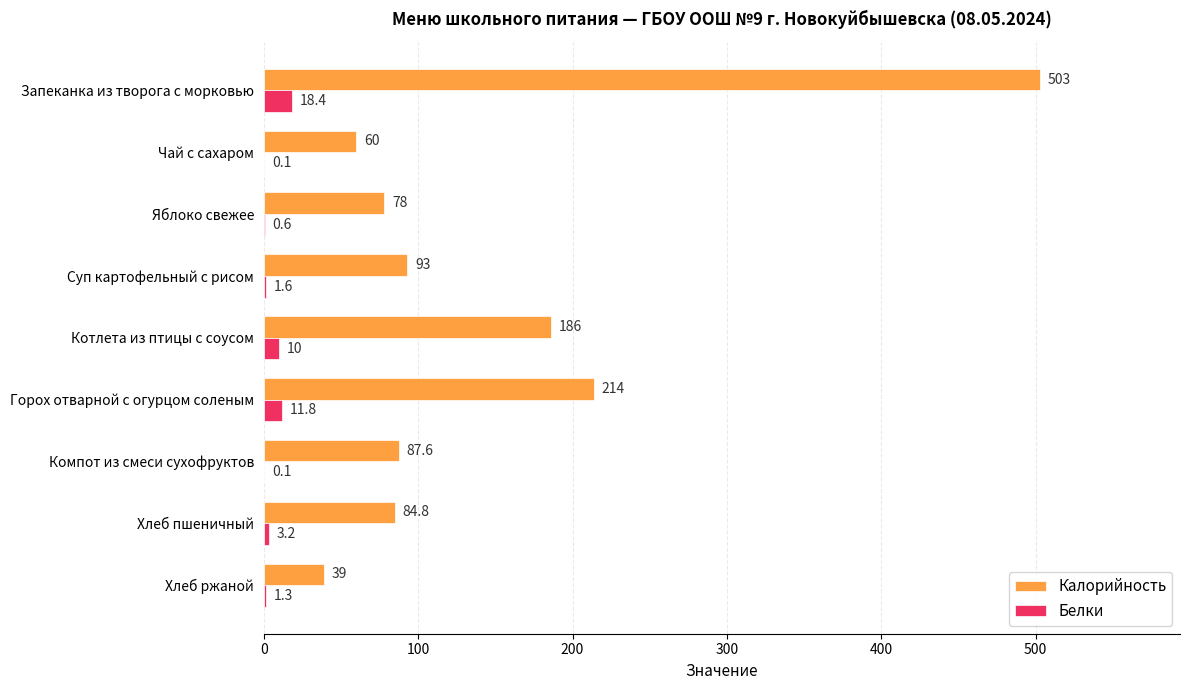

Which series has the largest total across all categories?

Калорийность